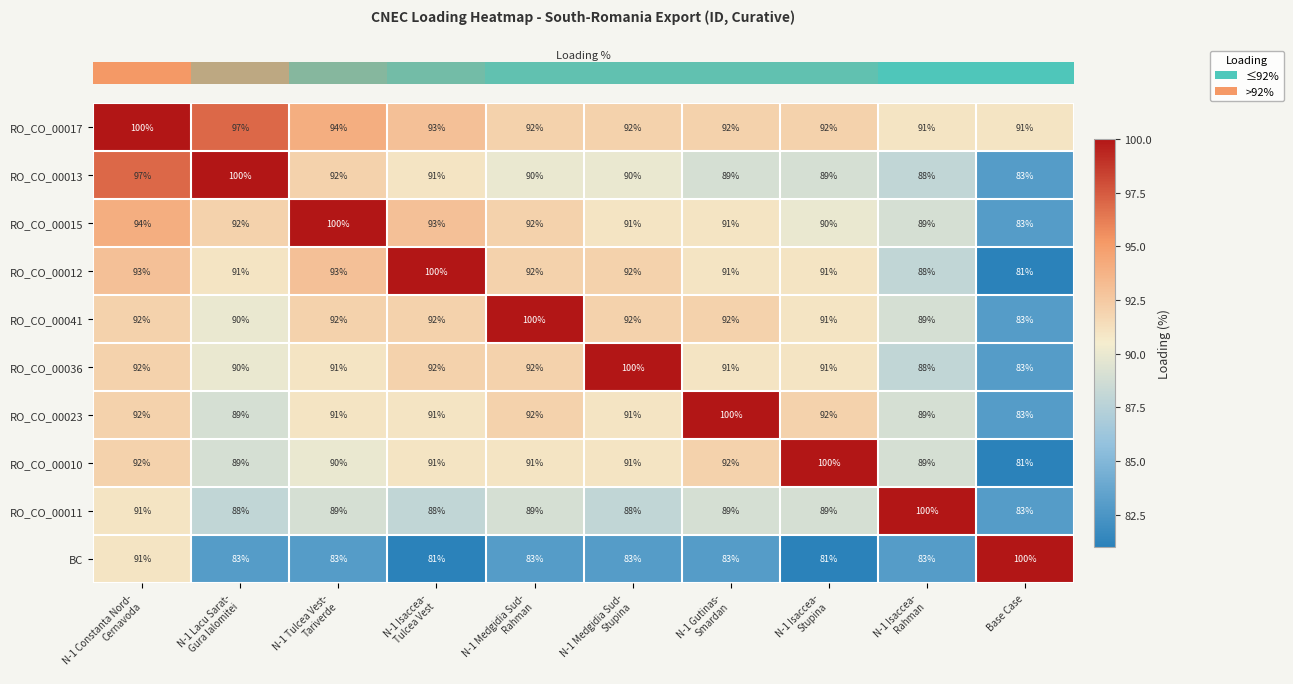

At how many categories does at least one series exceed 98?

10